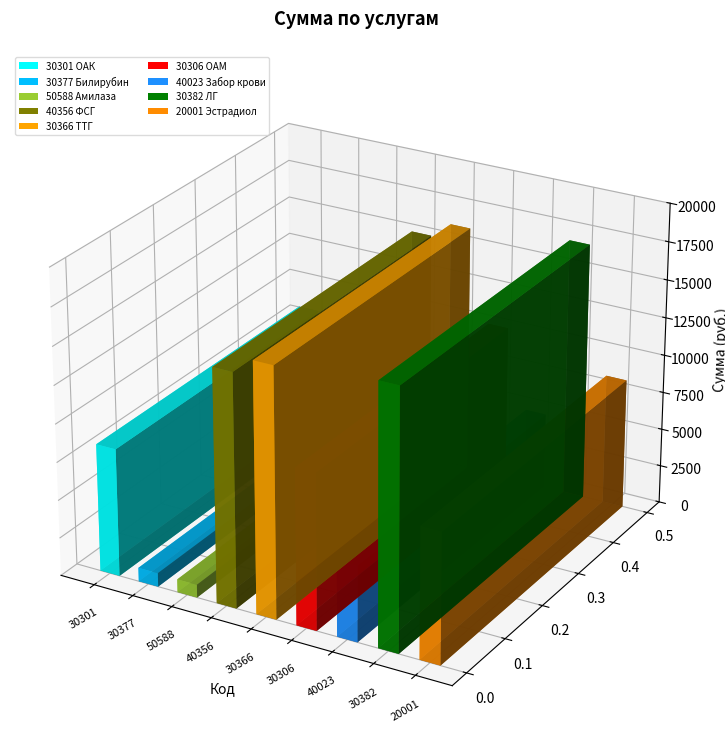

Reading left to right, list all the values displayed in this chart.

8400	900	850	15300	16350	10250	5000	17000	8600